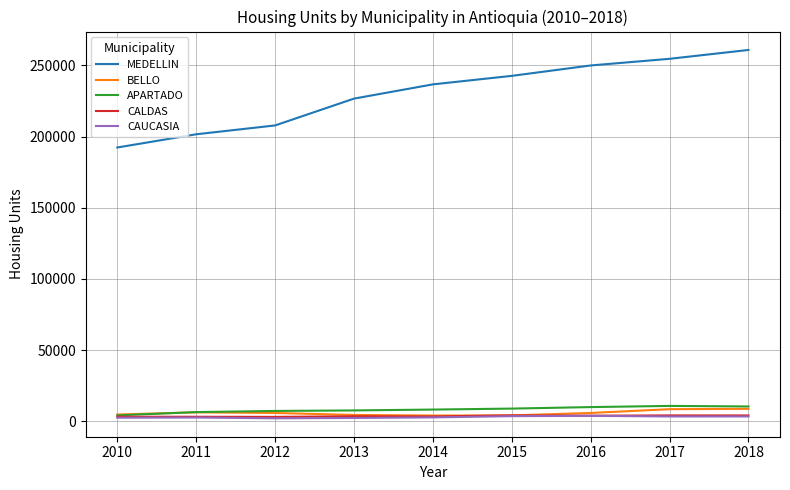

What is the greatest value displayed?

260864